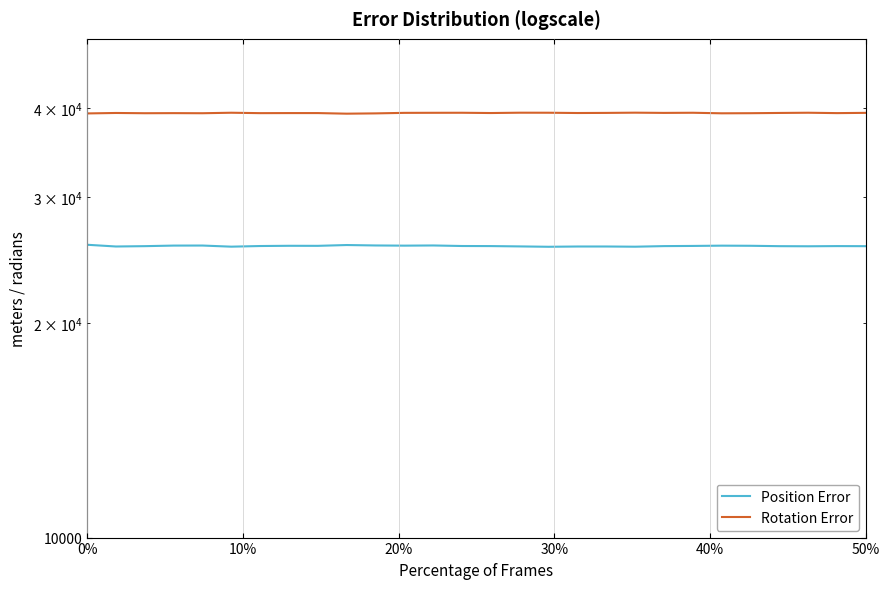

What is the total value across all series at 10%?

64945